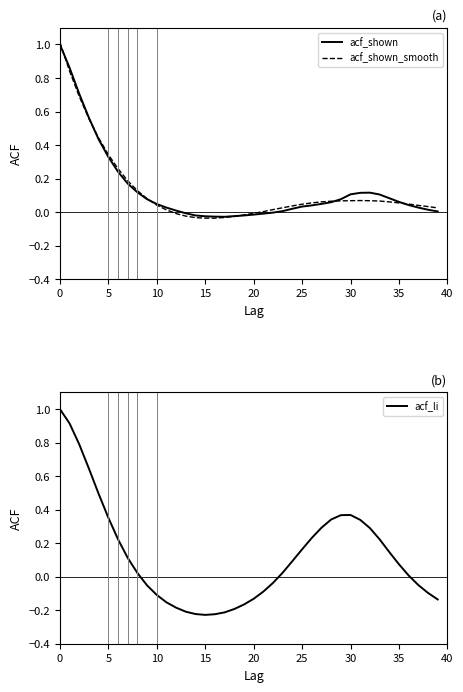

Between 21 and 24, which series saw the biggest shift?

acf_li